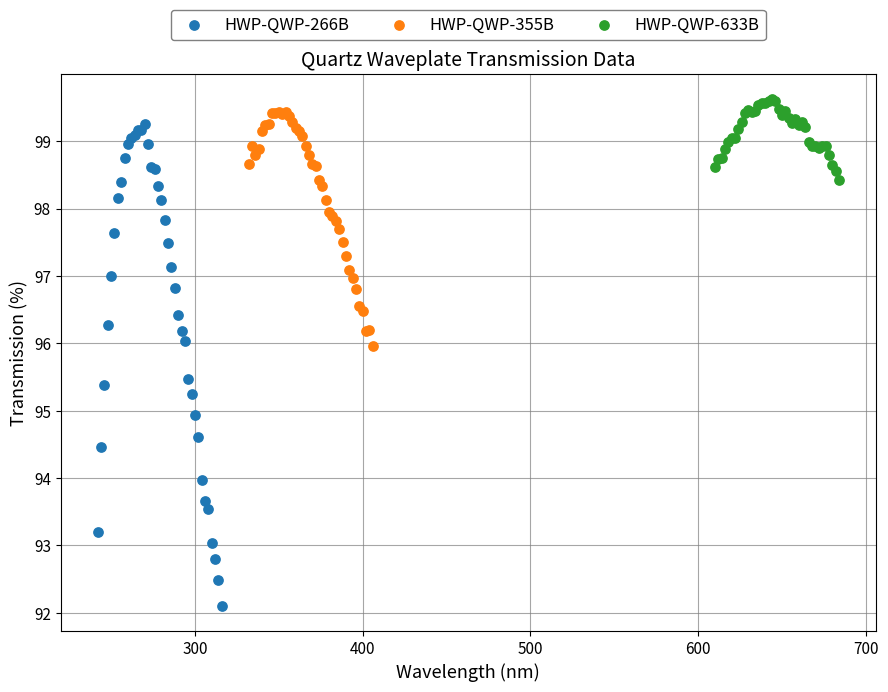

Which series has the widest spread of Y values?

HWP-QWP-266B